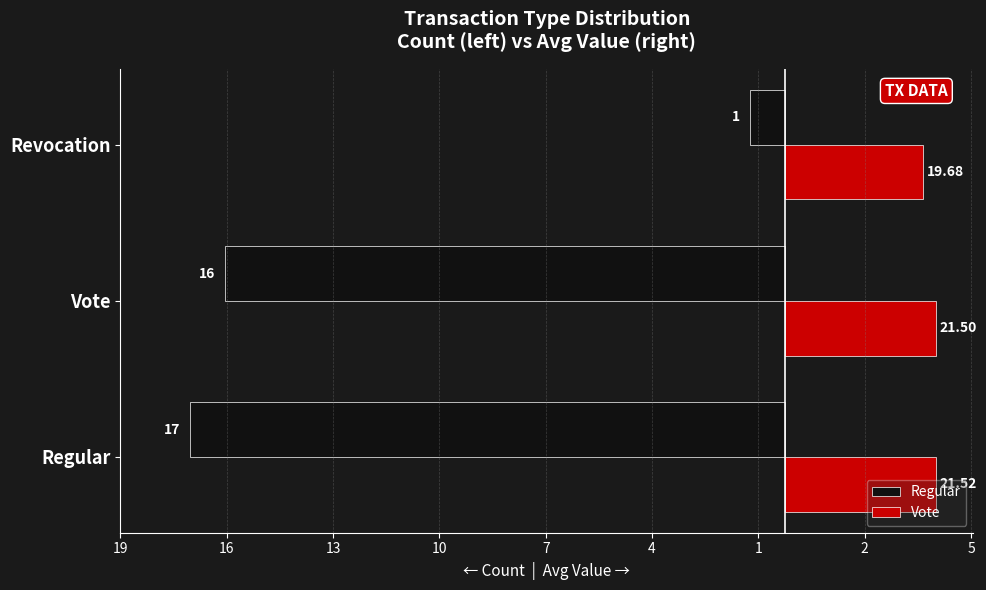

What are all the series names shown in the legend?

Regular, Vote